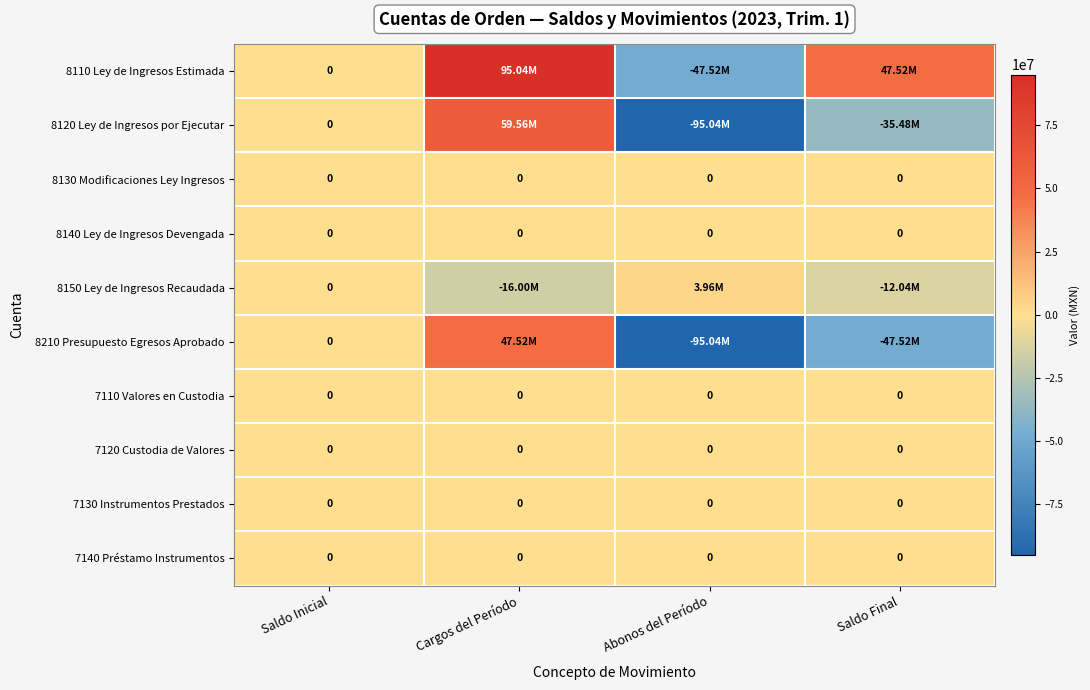

Is it true that 8110 Ley de Ingresos Estimada equals -20827827.6 at Abonos del Período?

False